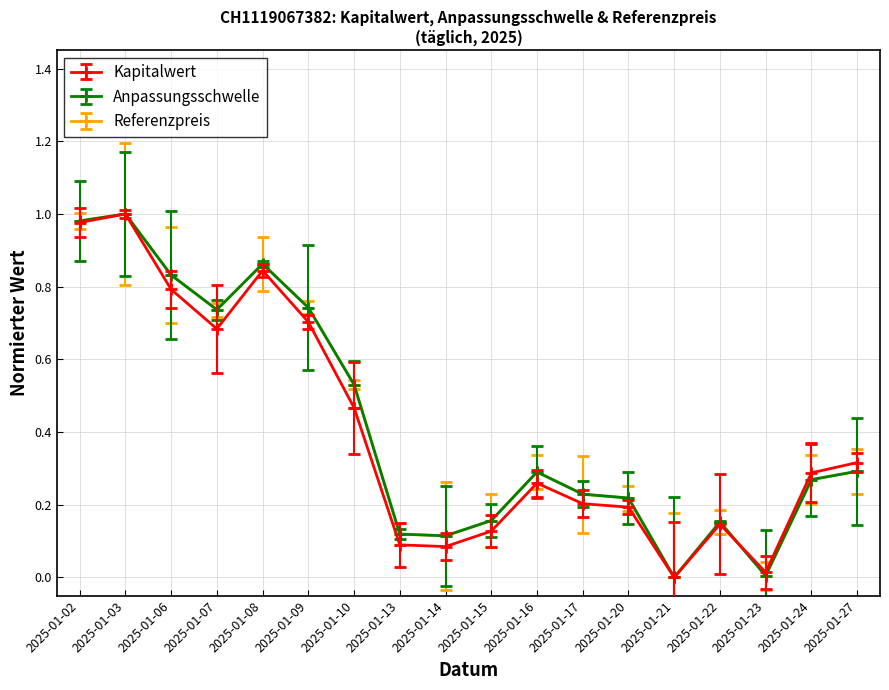

Is this an area chart (filled region under the line)?

No